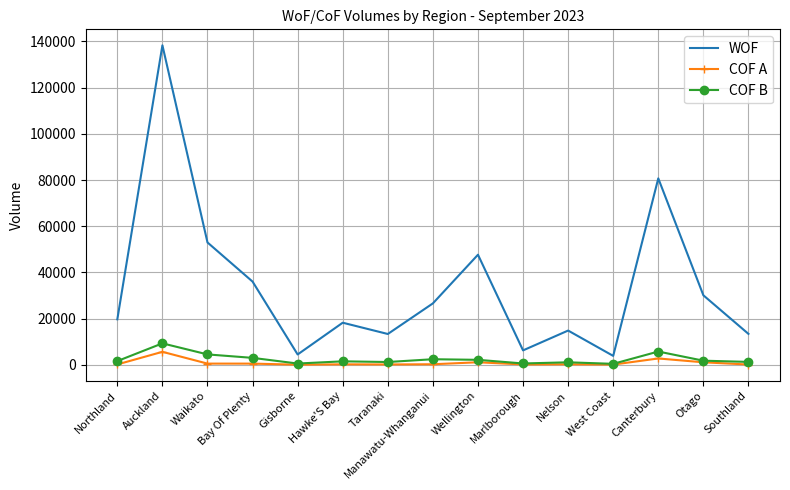

At which label is COF A closest to 2802?

Canterbury